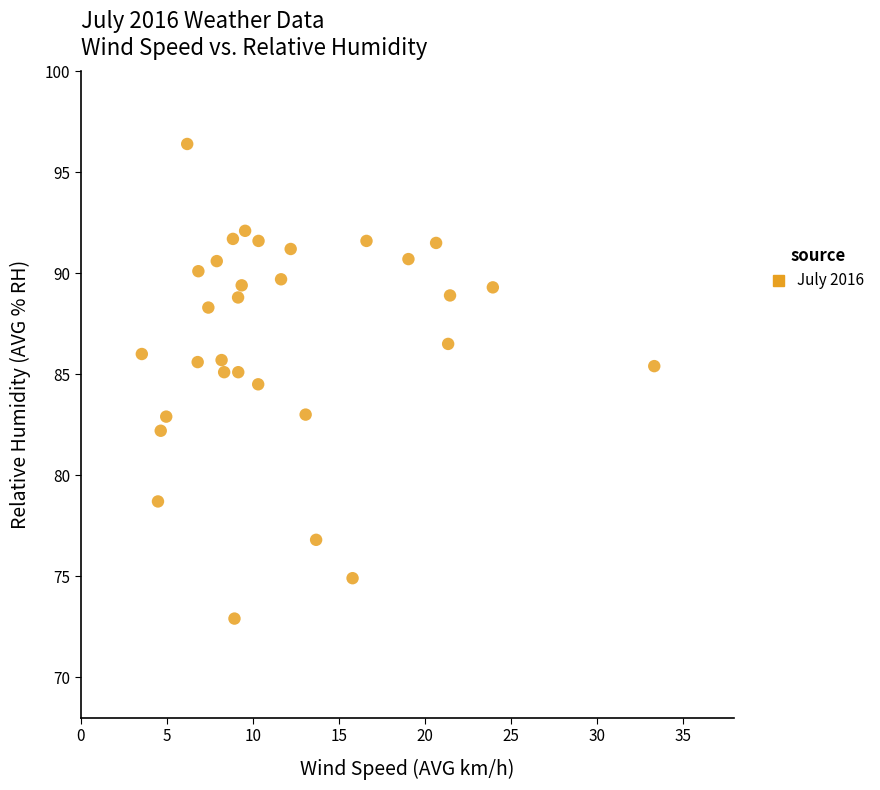

What is the range of Y values (max minus min)?

23.5